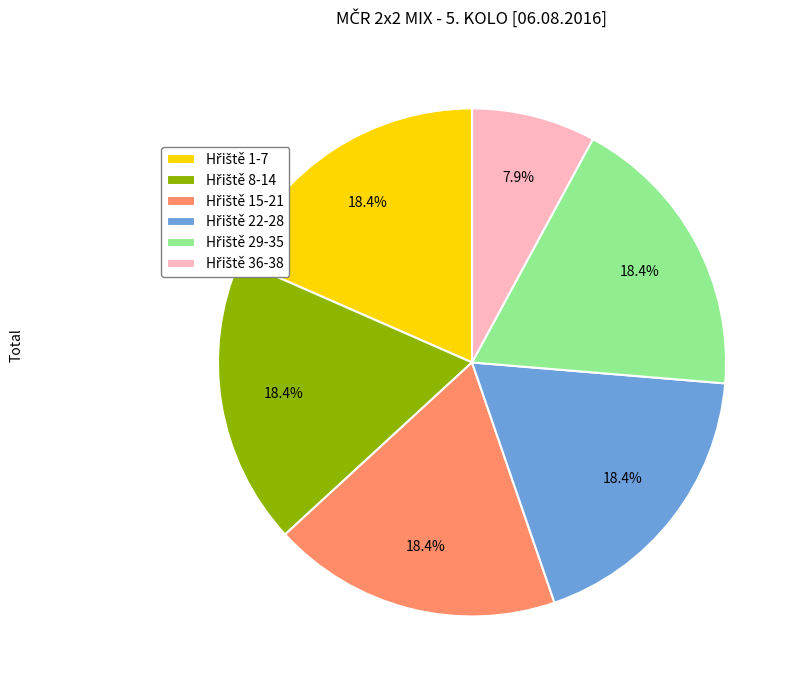

Is there a majority slice in this chart?

No